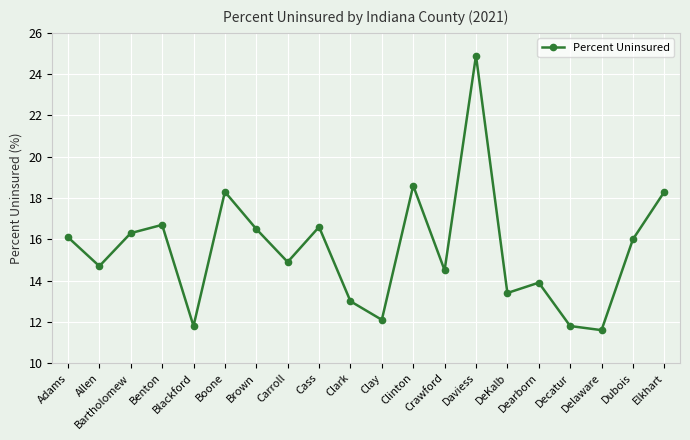

Where does the data first go above 16?

Adams